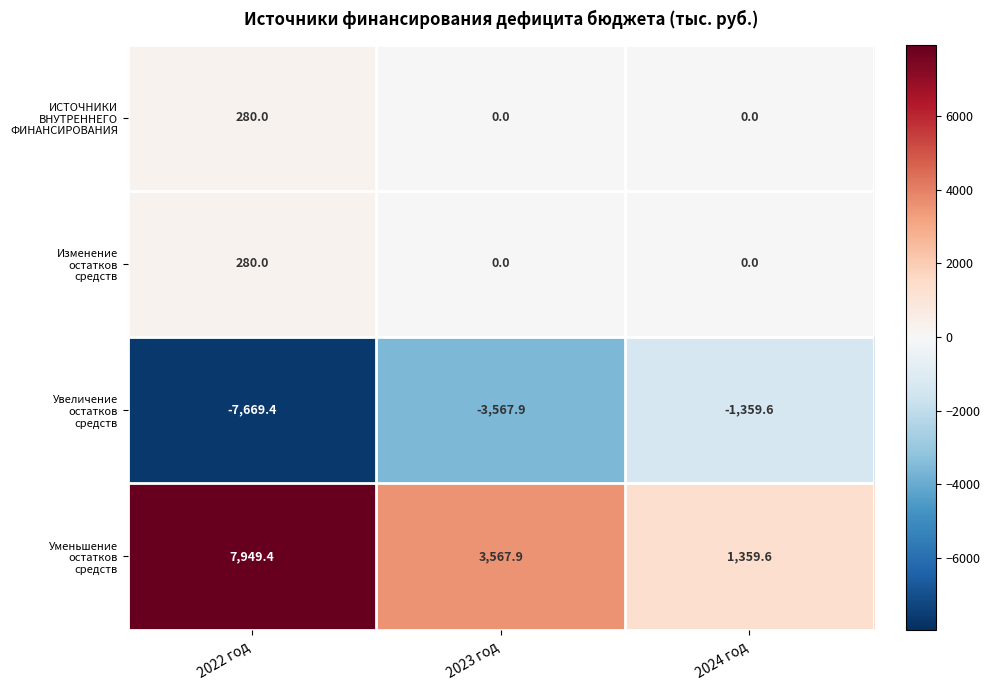

What is the minimum value shown in the chart?

-7669.4